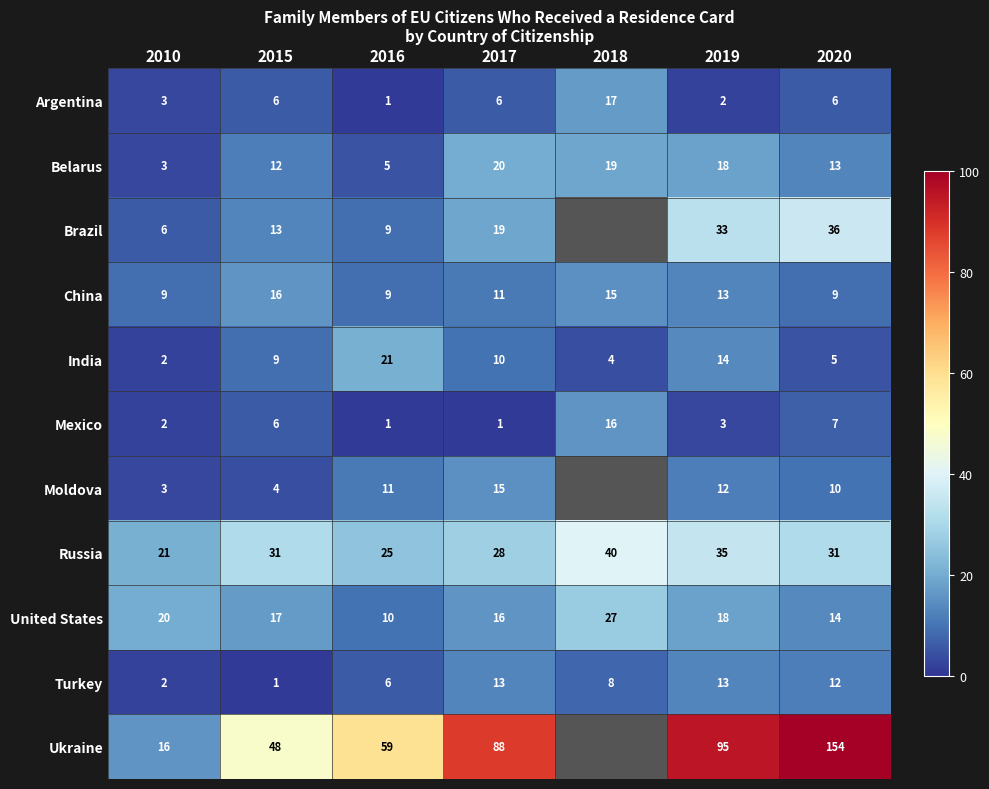

Between 2010 and 2015, which series saw the biggest shift?

Ukraine